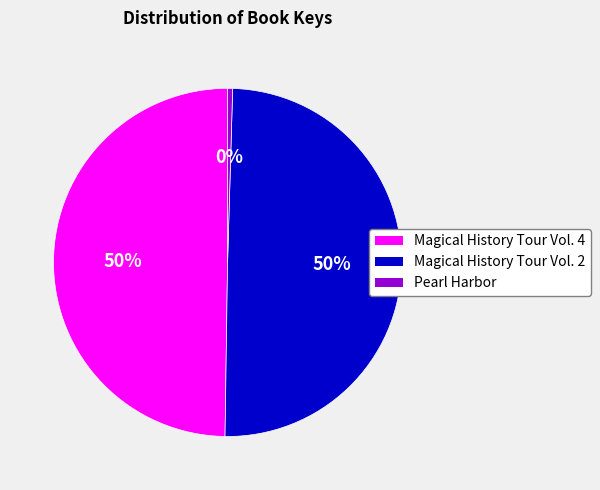

Does Pearl Harbor represent more than half of the total?

No